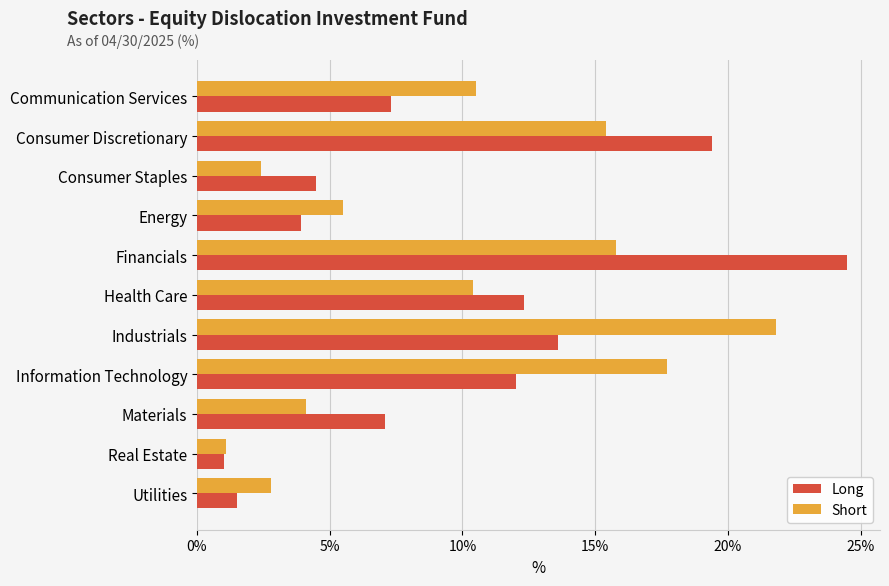

At which label is Long closest to 12?

Information Technology